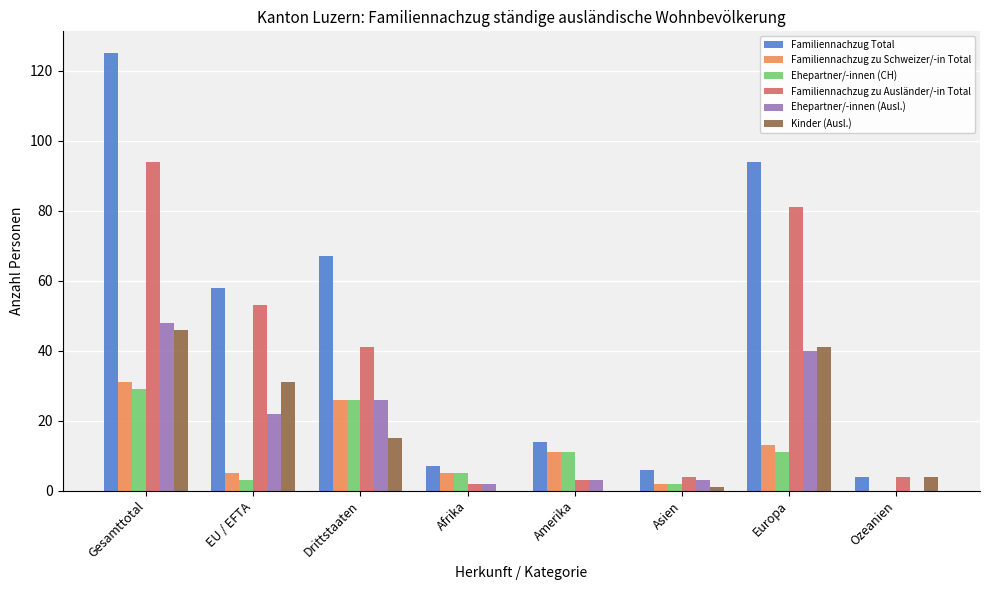

Reading right to left, transcribe all the data shown in this chart.

Familiennachzug Total: 4	94	6	14	7	67	58	125
Familiennachzug zu Schweizer/-in Total: 0	13	2	11	5	26	5	31
Ehepartner/-innen (CH): 0	11	2	11	5	26	3	29
Familiennachzug zu Ausländer/-in Total: 4	81	4	3	2	41	53	94
Ehepartner/-innen (Ausl.): 0	40	3	3	2	26	22	48
Kinder (Ausl.): 4	41	1	0	0	15	31	46